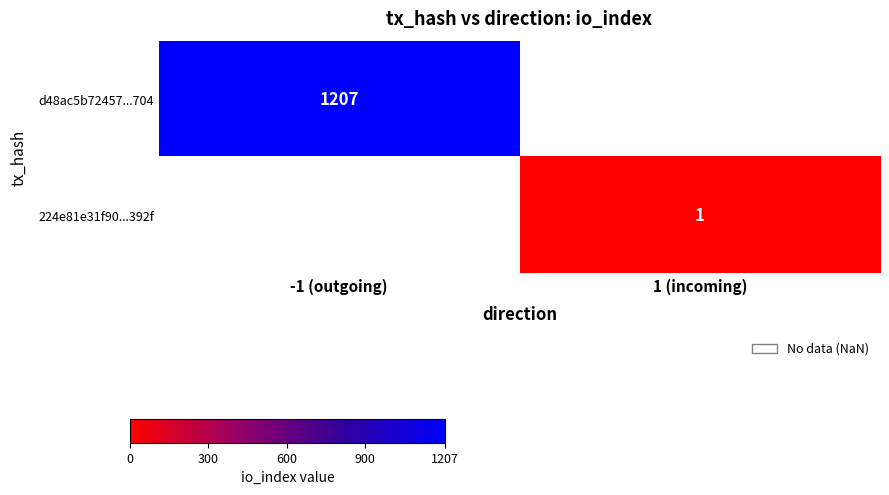

Is the value of d48ac5b72457...704 at -1 (outgoing) greater than the value of 224e81e31f90...392f at 1 (incoming)?

Yes